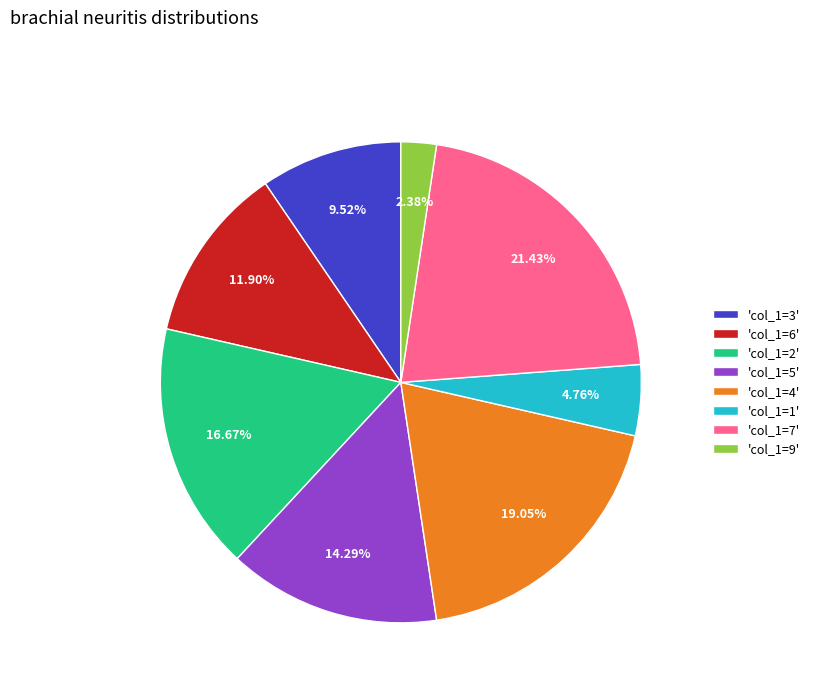

Which has a higher value, 'col_1=9' or 'col_1=7'?

'col_1=7'